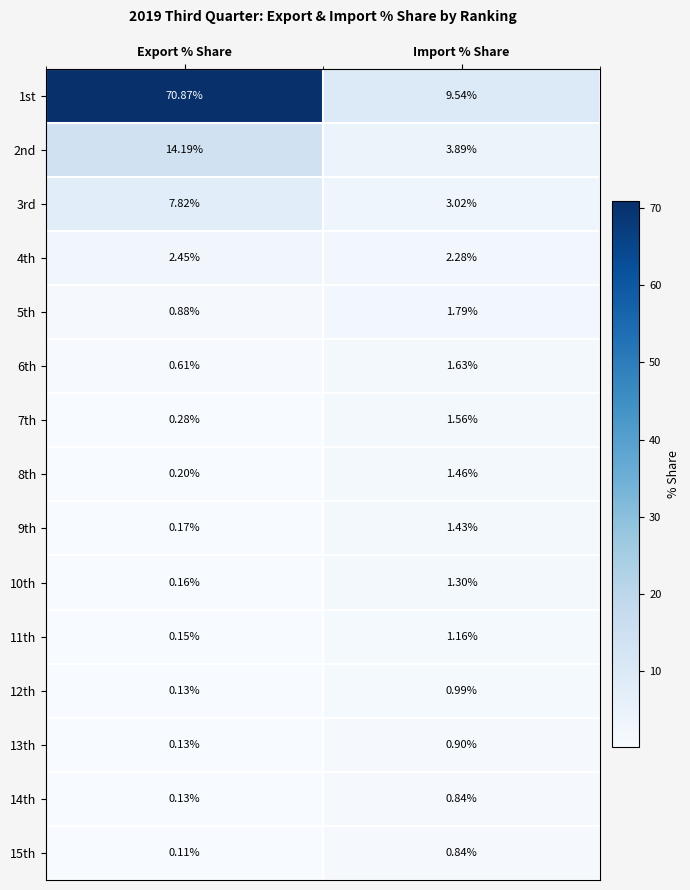

Where is 11th nearest to the value 0?

Export % Share